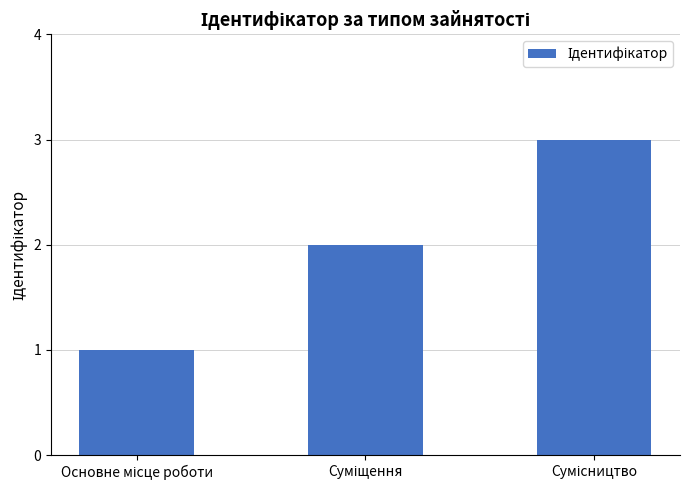

What is the sum of all values?

6